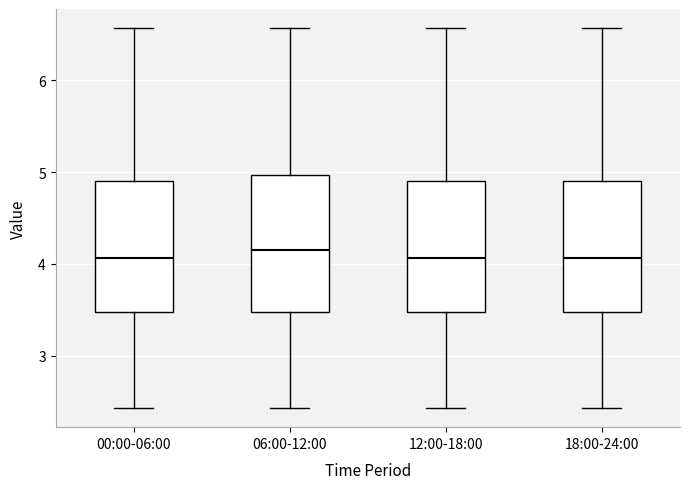

Reading left to right, transcribe this box plot: for each box, give where its median line is, the range the box spans, and where its two whiskers end, as read against the y-axis. The values are not printed on the chart, so give them approximately, as read against the axis.

00:00-06:00: median 4.1, box 3.5 to 4.9, whiskers 2.4 to 6.6
06:00-12:00: median 4.2, box 3.5 to 5.0, whiskers 2.4 to 6.6
12:00-18:00: median 4.1, box 3.5 to 4.9, whiskers 2.4 to 6.6
18:00-24:00: median 4.1, box 3.5 to 4.9, whiskers 2.4 to 6.6